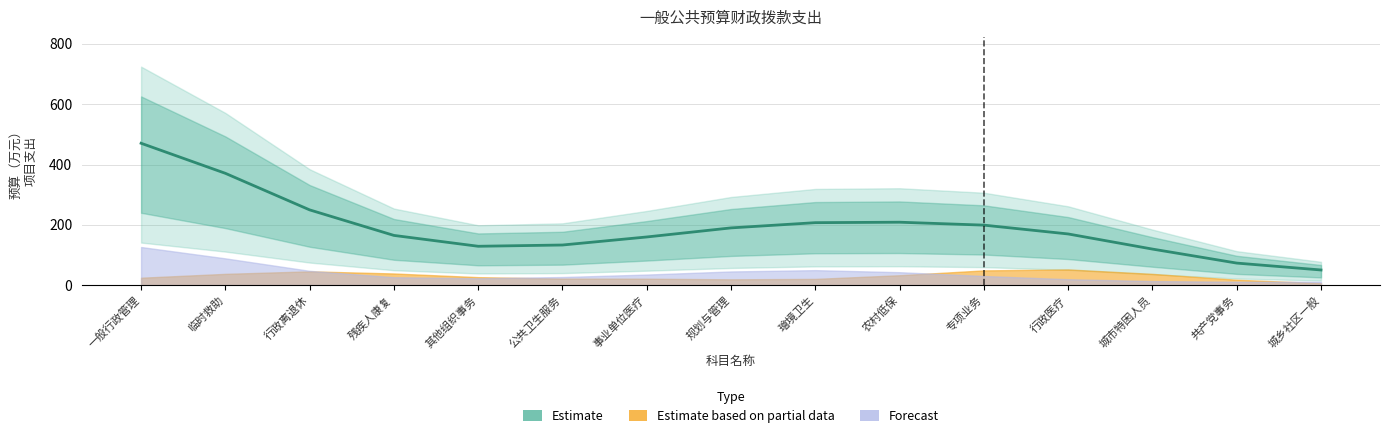

What is the label of the 4th point from the left?

残疾人康复